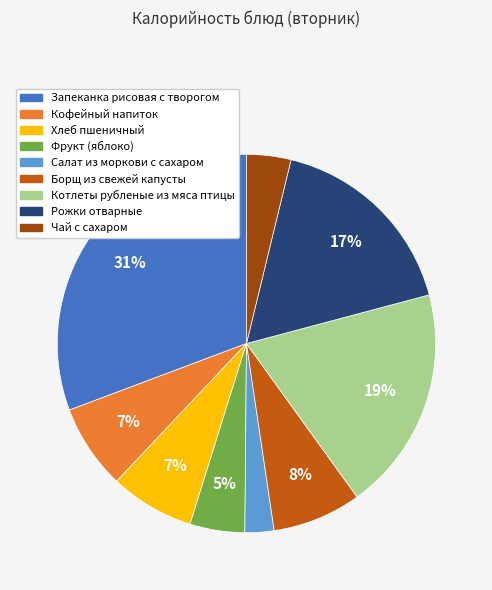

To the nearest percent, what is the average slice percentage?

11%